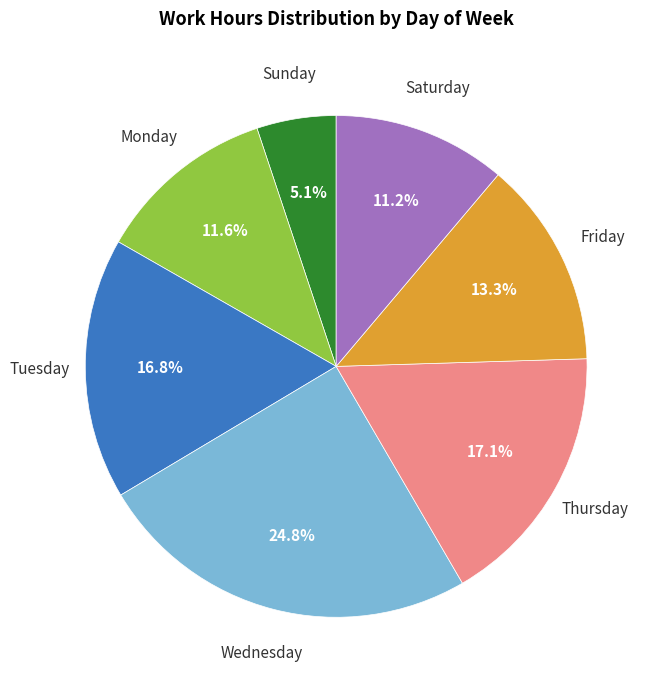

Does any single category account for the majority?

No